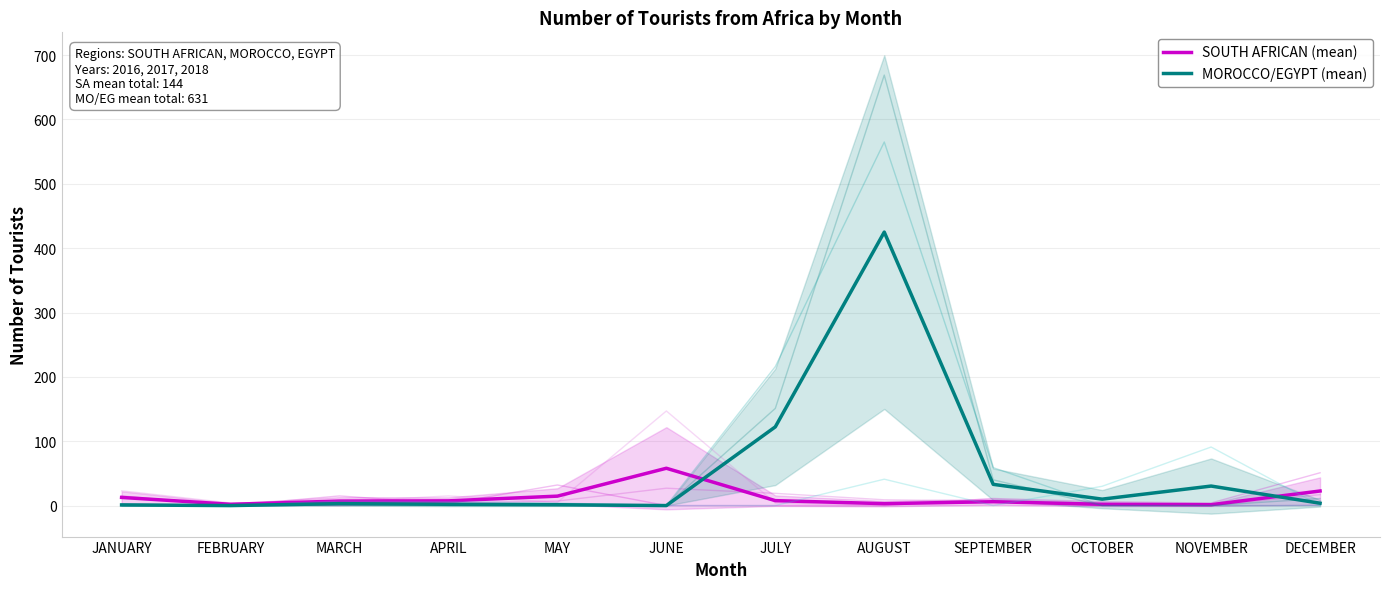

How many interior local peaks does the MOROCCO/EGYPT (mean) series have?

3